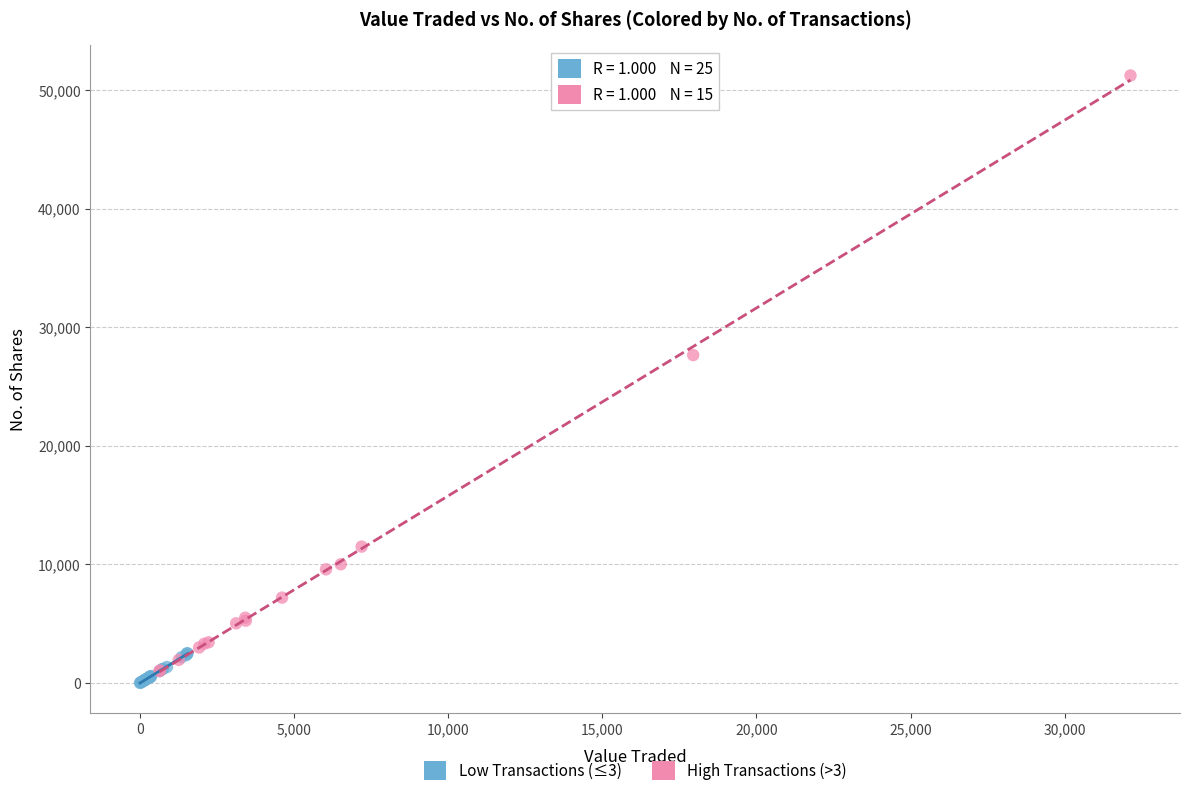

Which series has the widest spread of Y values?

High Transactions (>3)